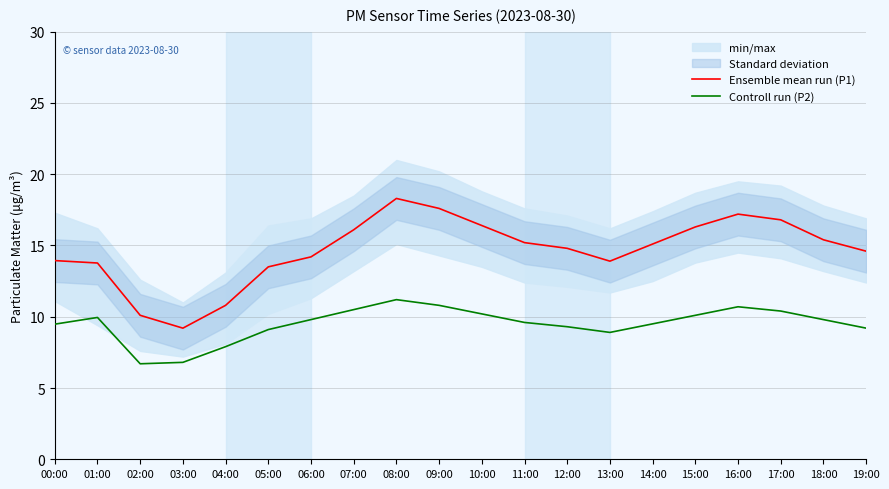

What is the difference between the maximum and minimum values in the Controll run (P2) series?

4.5